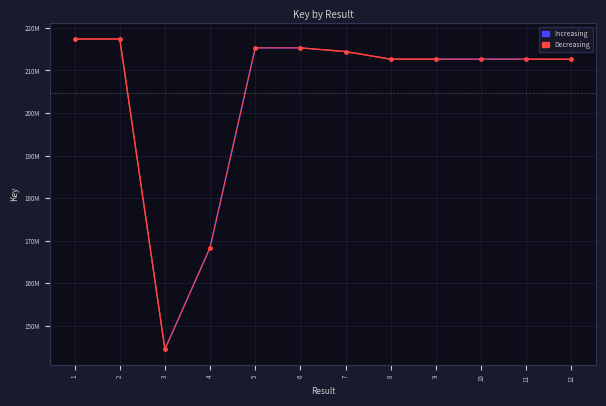

Which category has the highest value across all series?

1